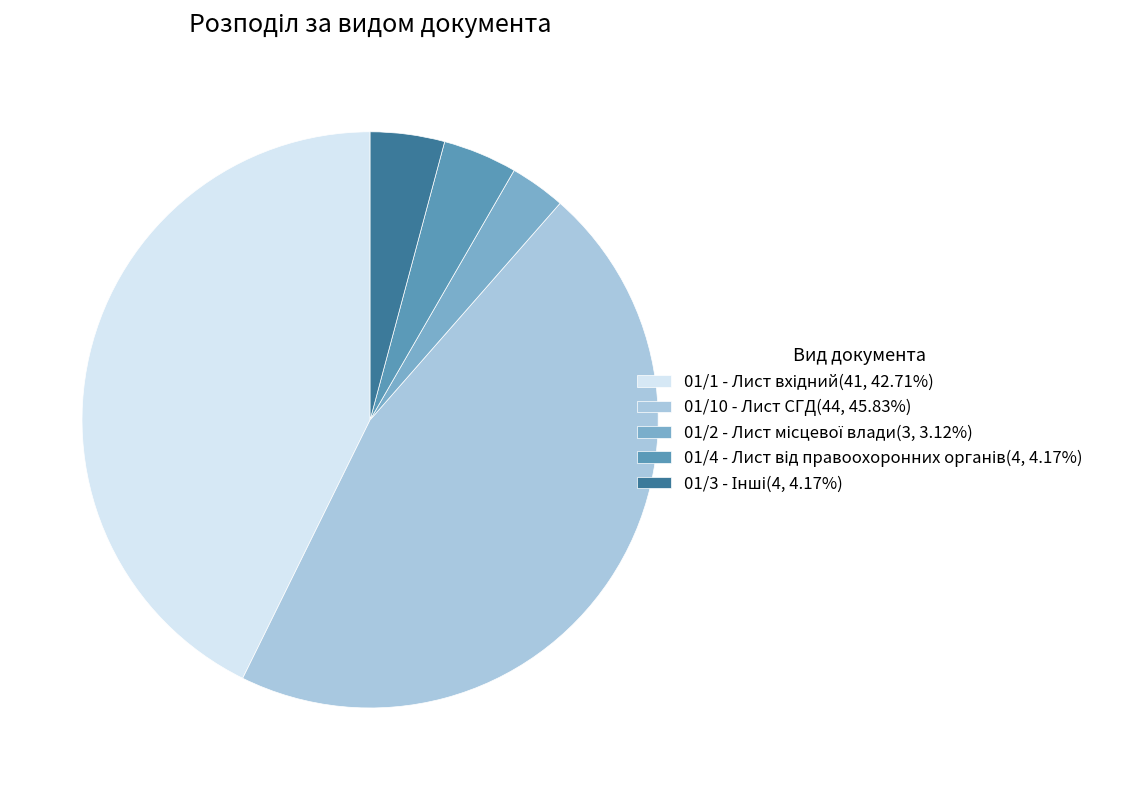

How many segments does this pie chart have?

5